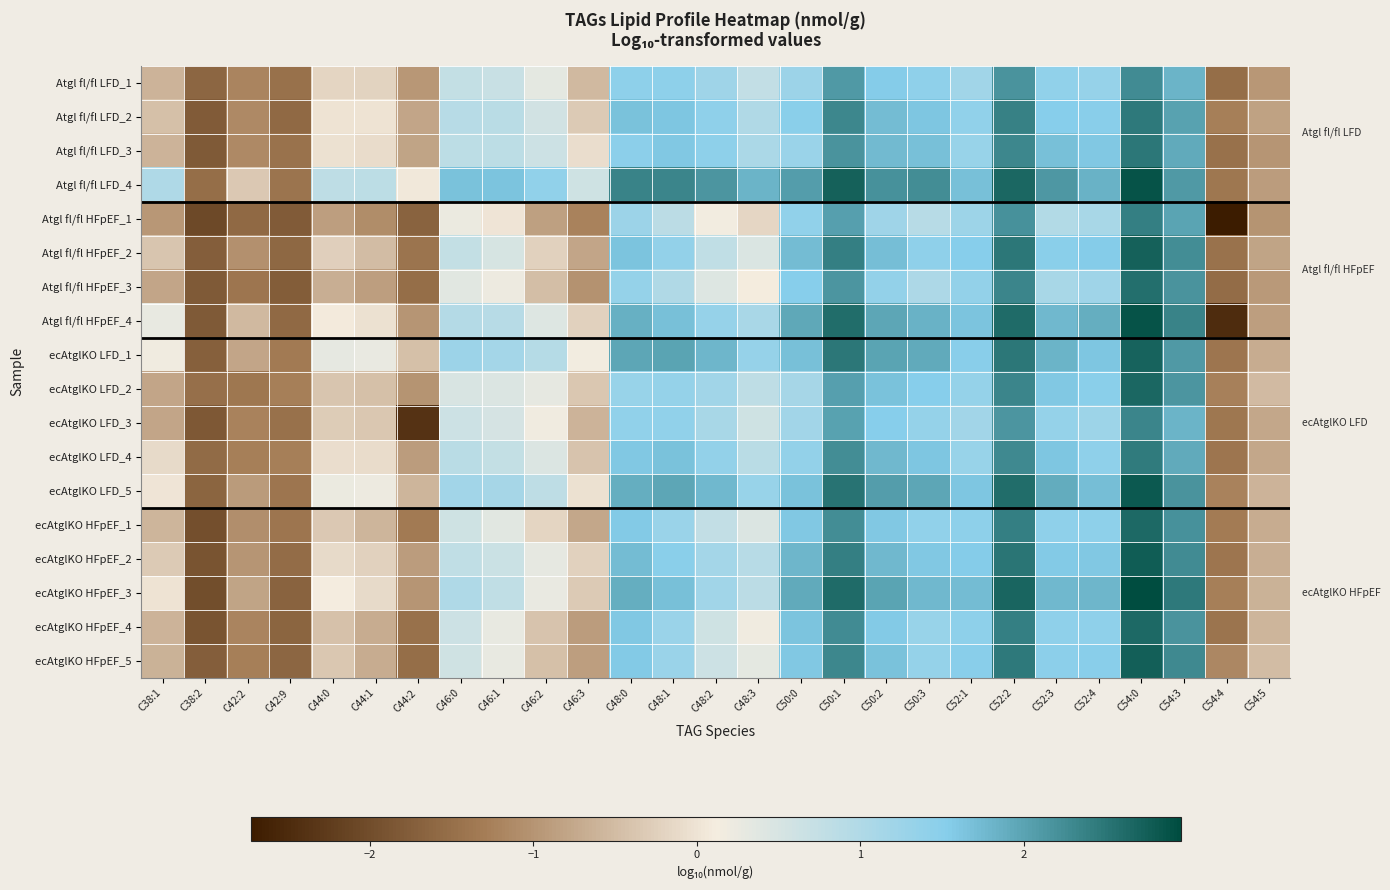

List the series in order of their peak value, highest first.

ecAtglKO HFpEF_3, Atgl fl/fl HFpEF_4, Atgl fl/fl LFD_4, ecAtglKO LFD_5, ecAtglKO HFpEF_2, ecAtglKO HFpEF_5, Atgl fl/fl HFpEF_2, ecAtglKO LFD_1, ecAtglKO LFD_2, ecAtglKO HFpEF_1, ecAtglKO HFpEF_4, Atgl fl/fl HFpEF_3, Atgl fl/fl LFD_3, Atgl fl/fl LFD_2, ecAtglKO LFD_4, Atgl fl/fl HFpEF_1, ecAtglKO LFD_3, Atgl fl/fl LFD_1